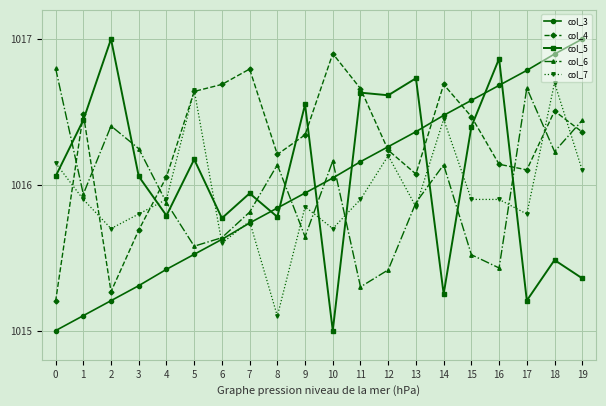

Rank the categories by col_3 value from highest to lowest.

19, 18, 17, 16, 15, 14, 13, 12, 11, 10, 9, 8, 7, 6, 5, 4, 3, 2, 1, 0